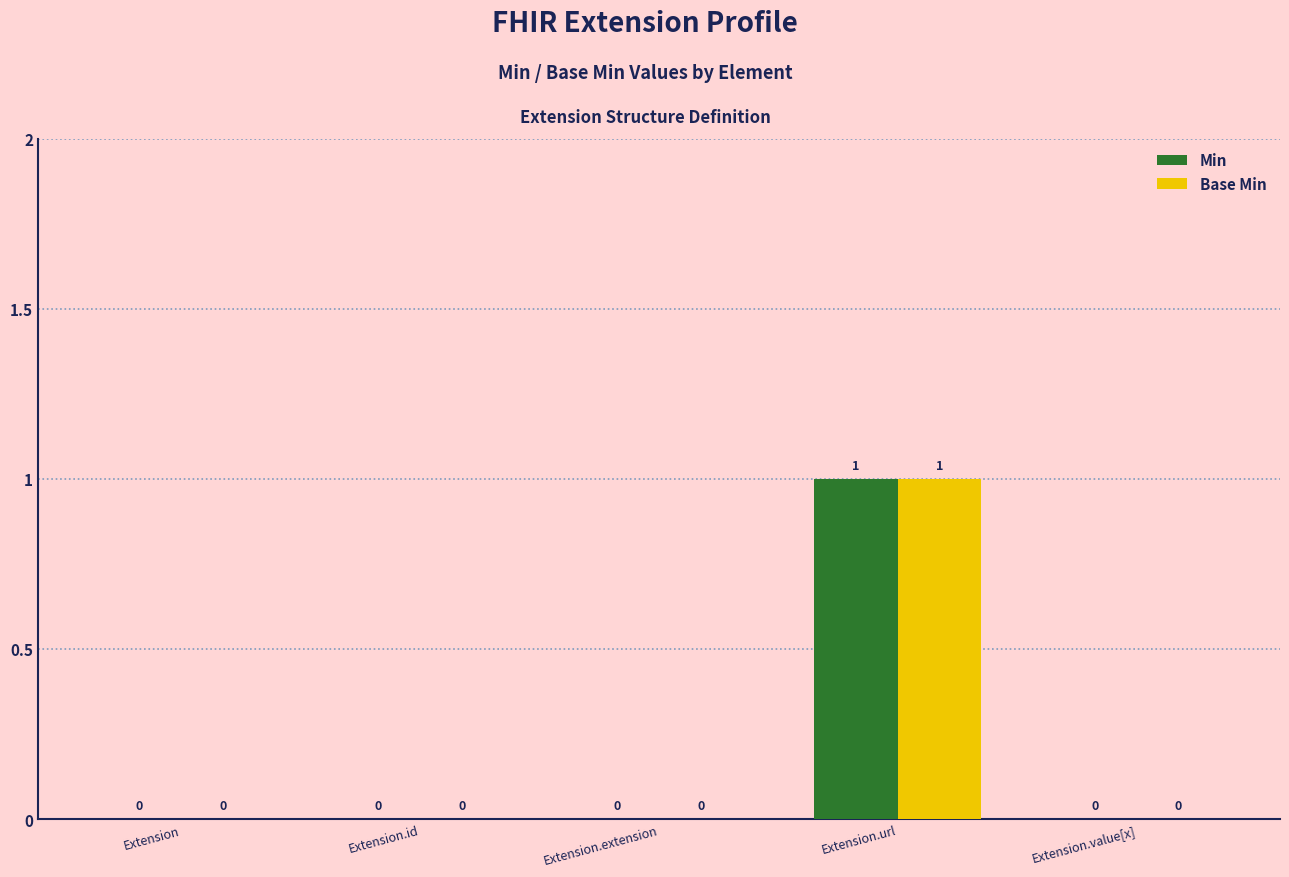

How many Base Min values are between 0 and 1?

5